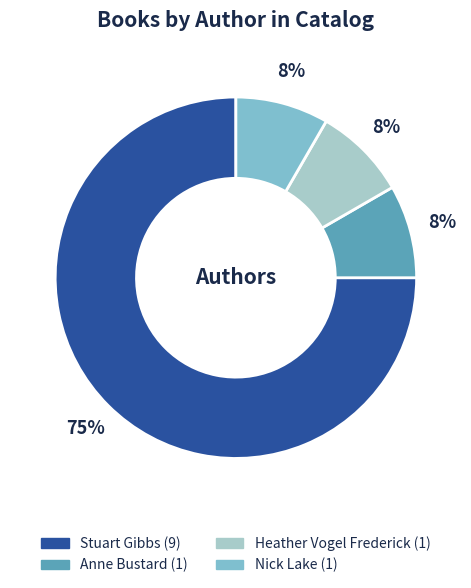

The Stuart Gibbs slice represents 46% of the pie. True or false?

False